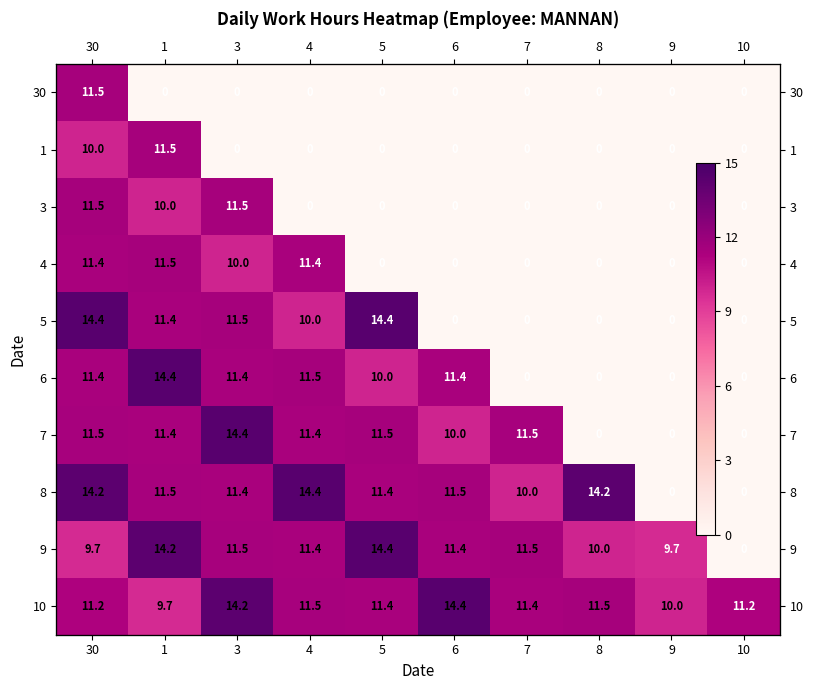

Is it true that 8 equals 14.2 at 7?

False